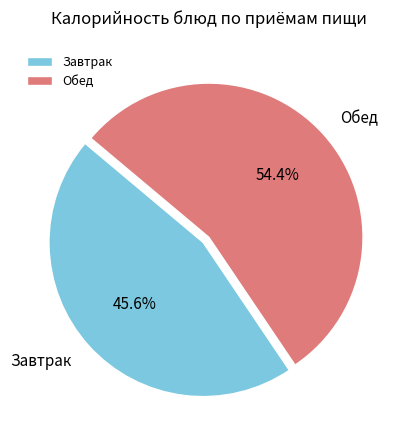

Count the number of slices in the pie.

2